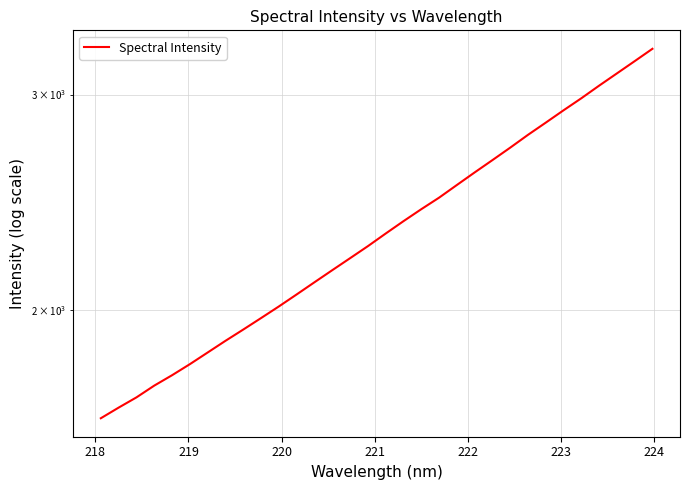

What is the greatest value displayed?

3270.4